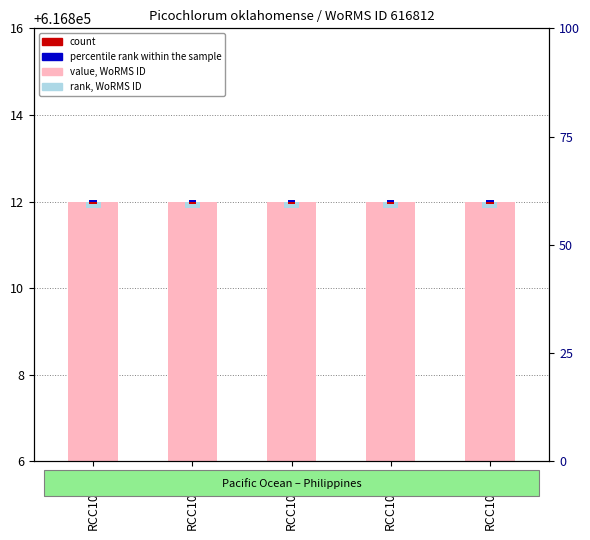

List the labels in order of value, WoRMS ID value, largest first.

RCC10839, RCC10841, RCC10845, RCC10846, RCC10850